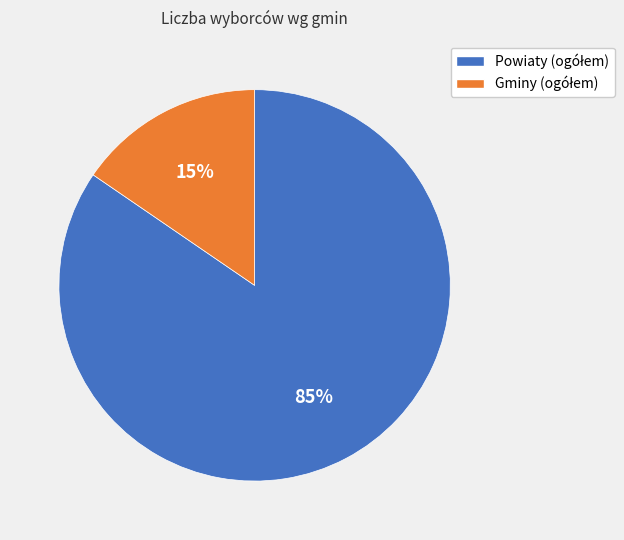

Does any single category account for the majority?

Yes